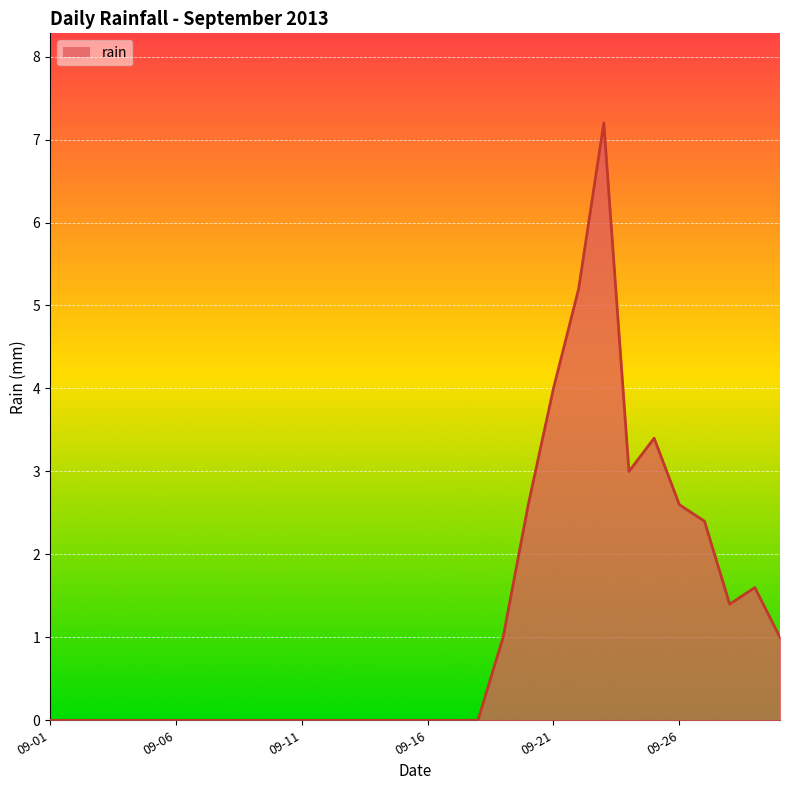

True or false: there are more than 1 points higher than both neighbors.

True